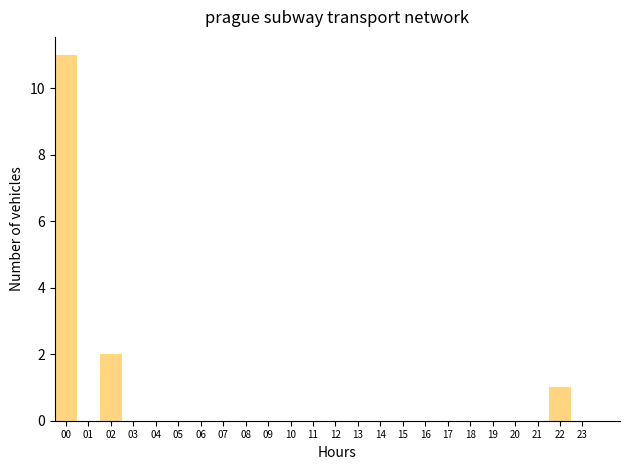

Reading left to right, extract all data points from this chart.

00=11	01=0	02=2	03=0	04=0	05=0	06=0	07=0	08=0	09=0	10=0	11=0	12=0	13=0	14=0	15=0	16=0	17=0	18=0	19=0	20=0	21=0	22=1	23=0